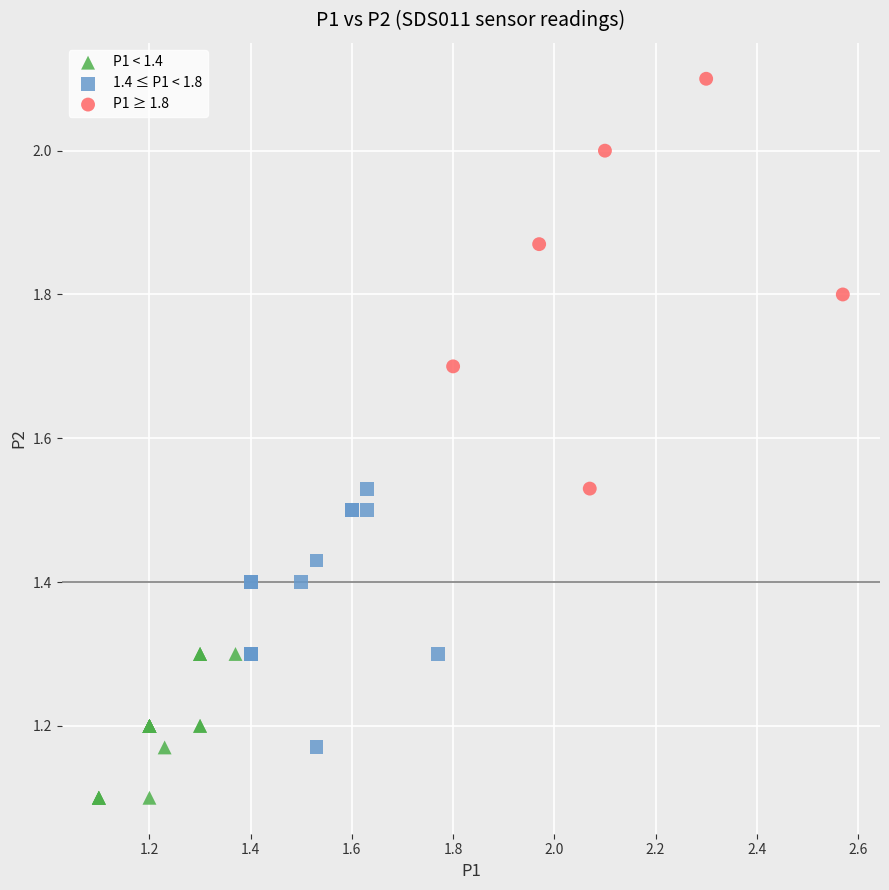

Which series reaches the maximum Y coordinate?

P1 ≥ 1.8